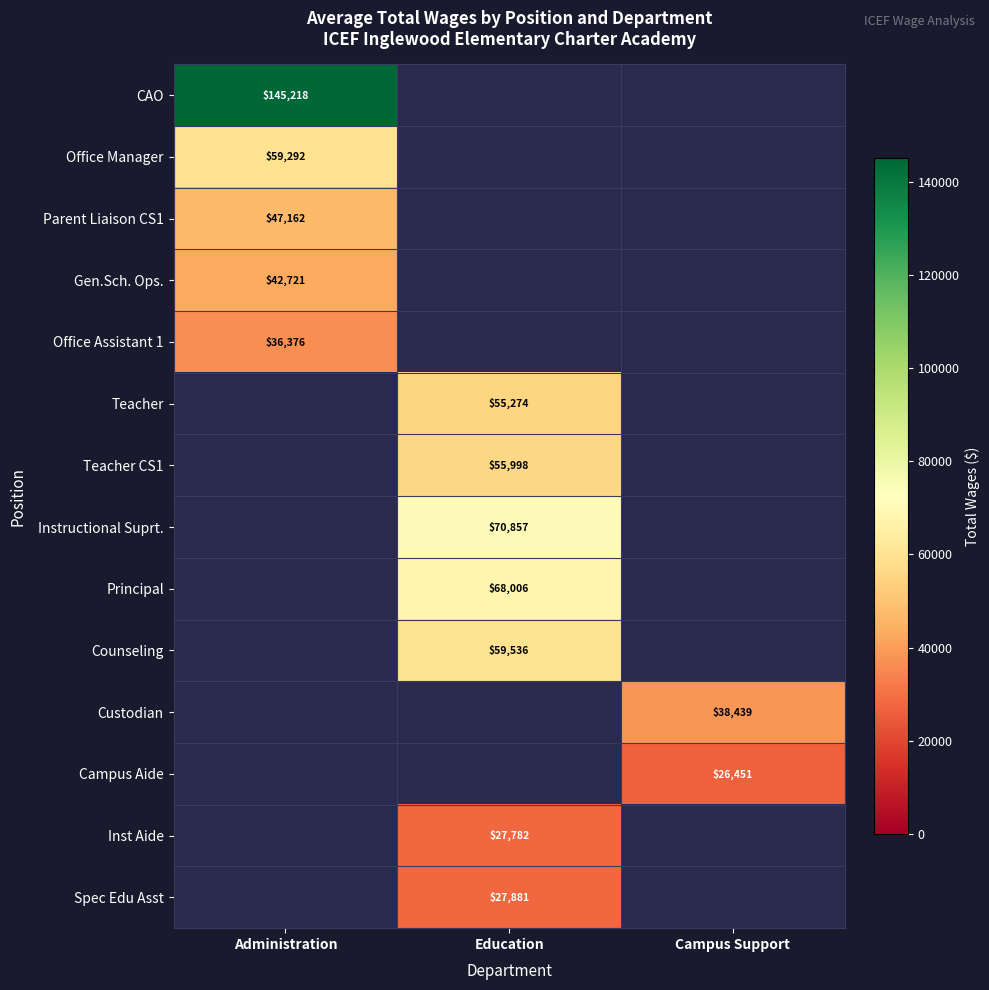

Is it true that Custodian equals 38439 at Campus Support?

True